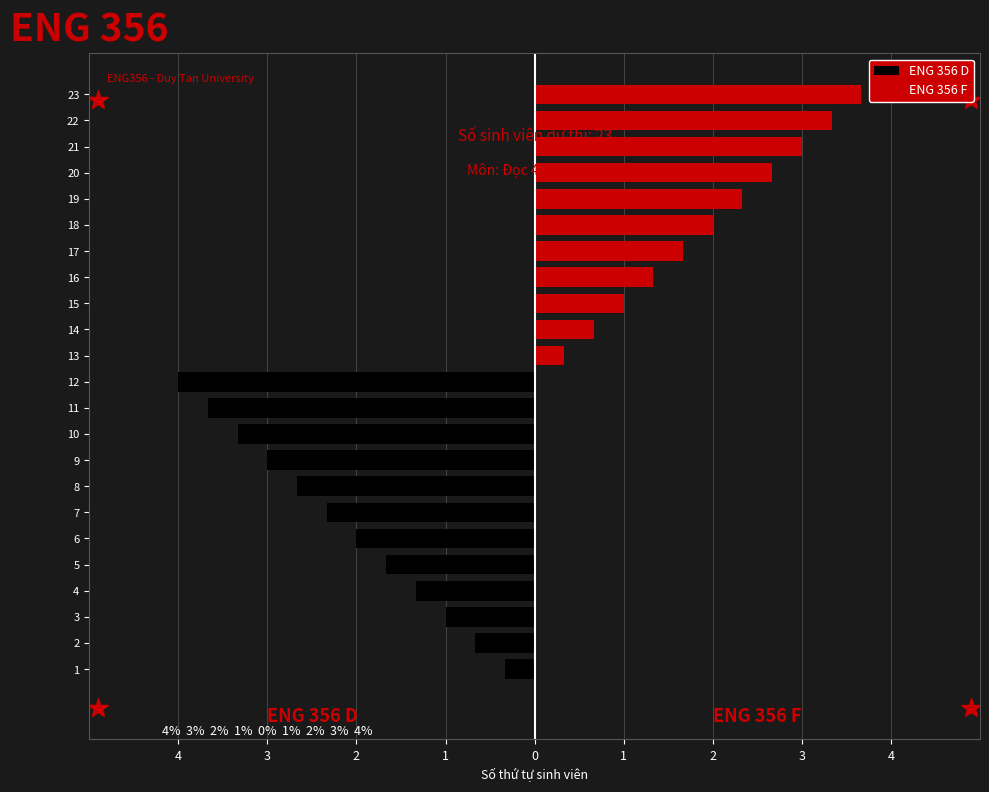

List the series in order of their overall mean, lowest first.

ENG 356 D, ENG 356 F